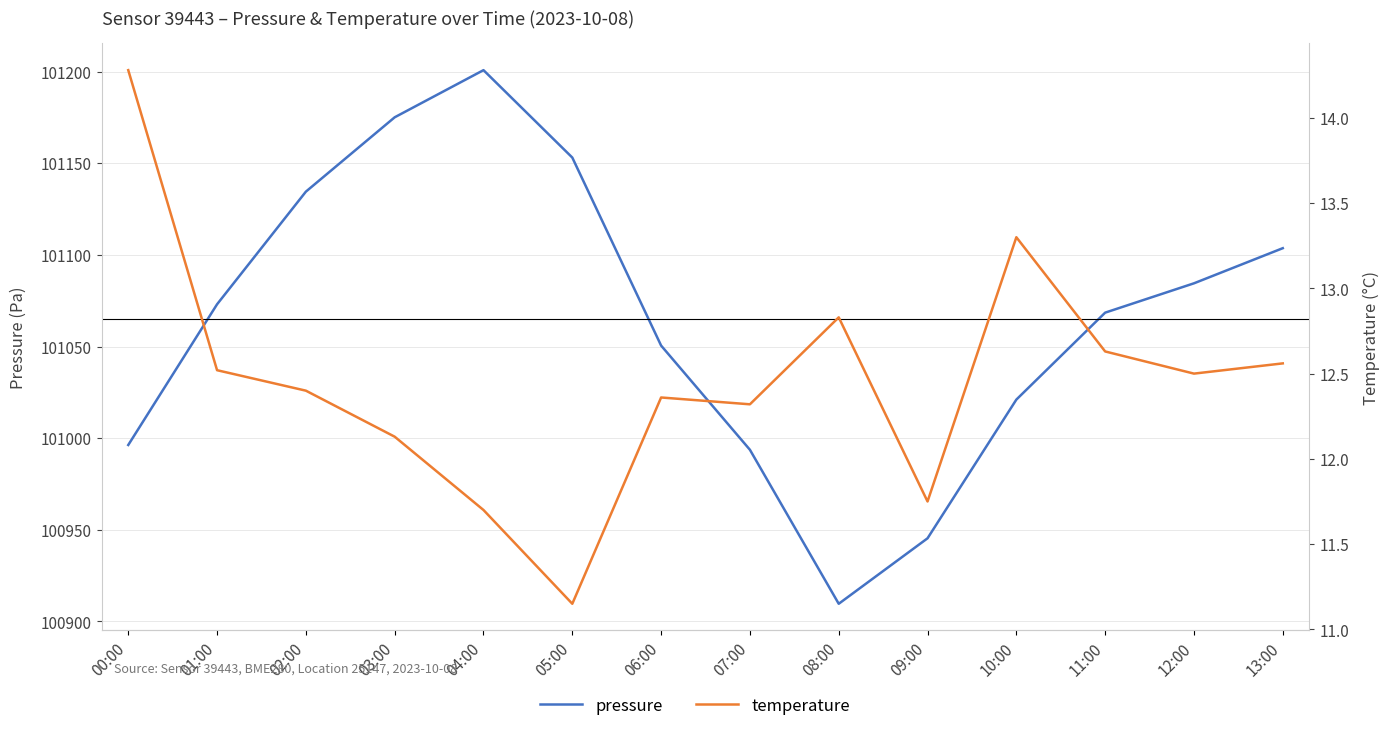

Where is the first local maximum for pressure?

04:00